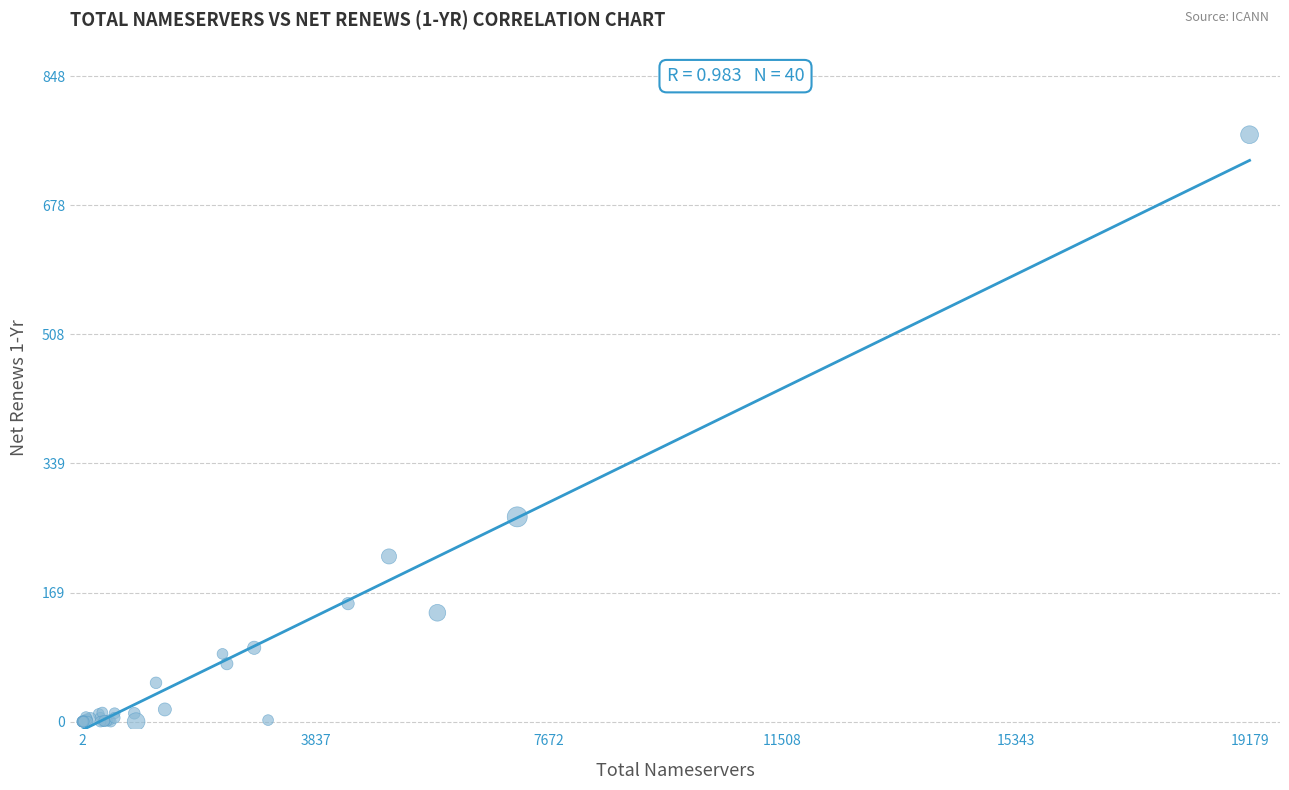

What Y value in the scatter plot is closest to 385?

269